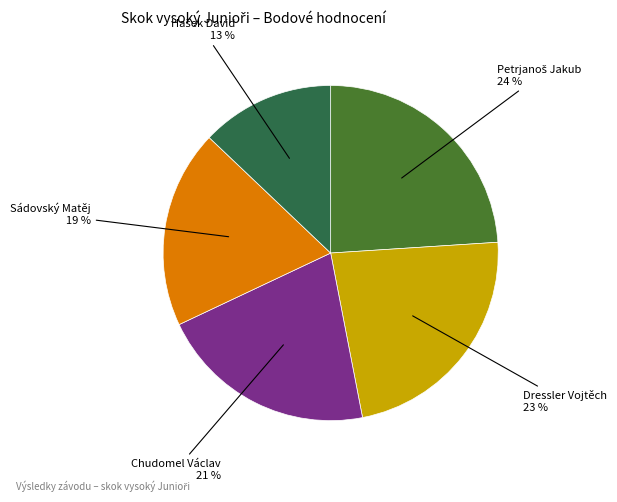

Is there a majority slice in this chart?

No